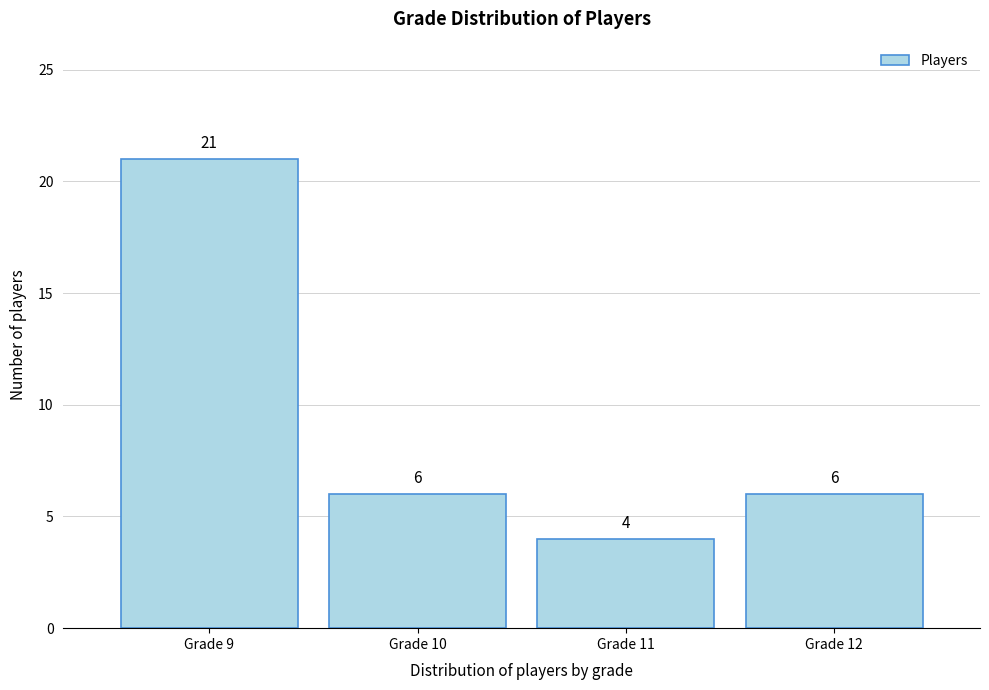

Reading left to right, list all the values displayed in this chart.

21	6	4	6